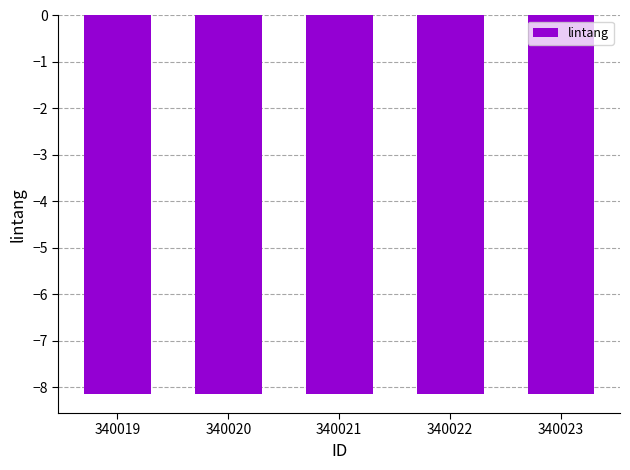

What is the sum of all values?

-40.7